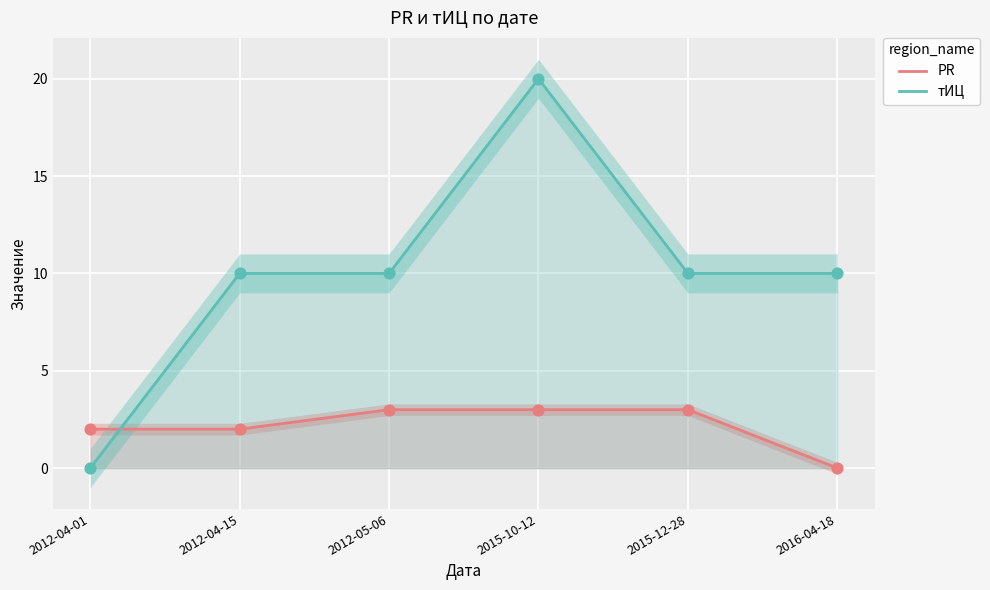

What are all the series names shown in the legend?

PR, тИЦ